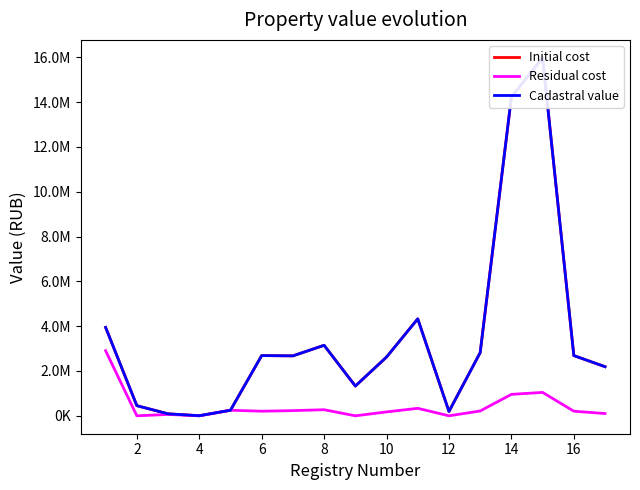

Is the value of Initial cost at 0 greater than the value of Residual cost at 14?

Yes